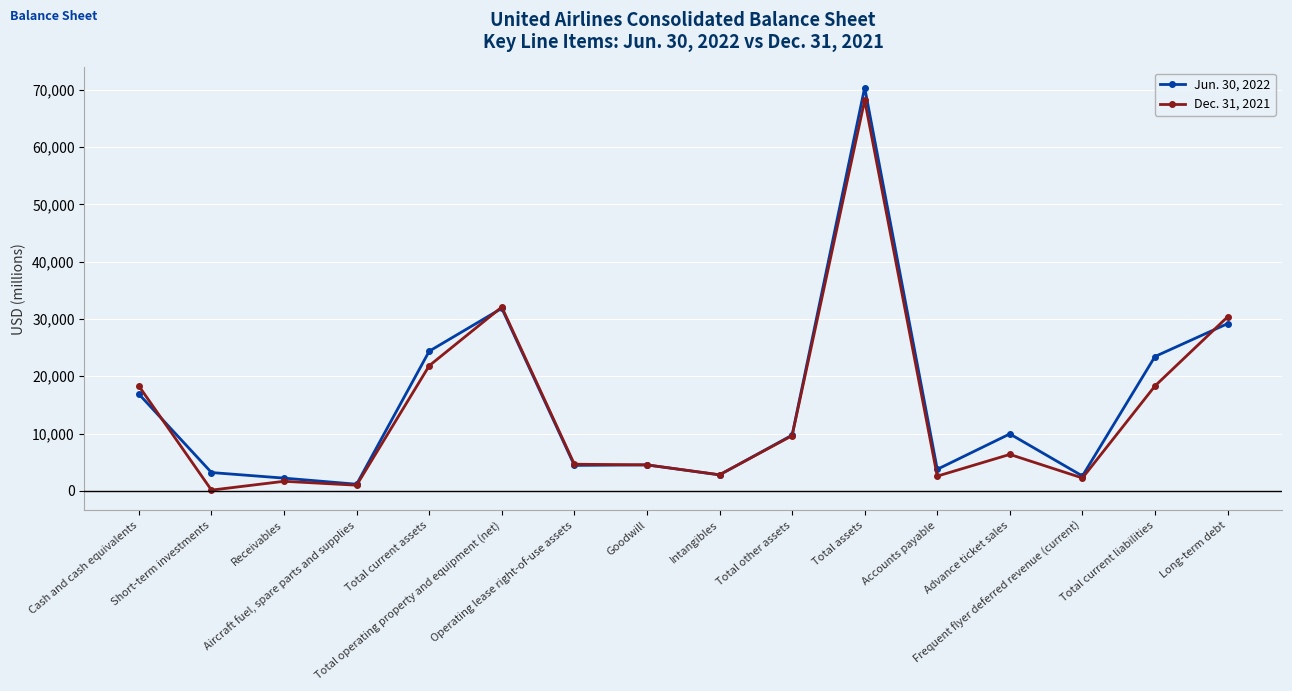

Is this an area chart (filled region under the line)?

No